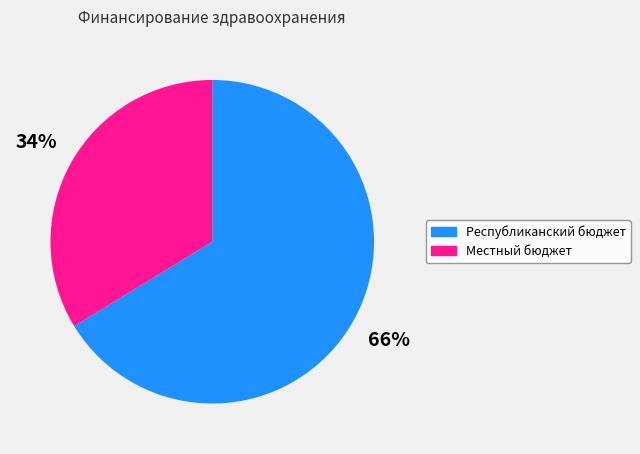

Is there a majority slice in this chart?

Yes